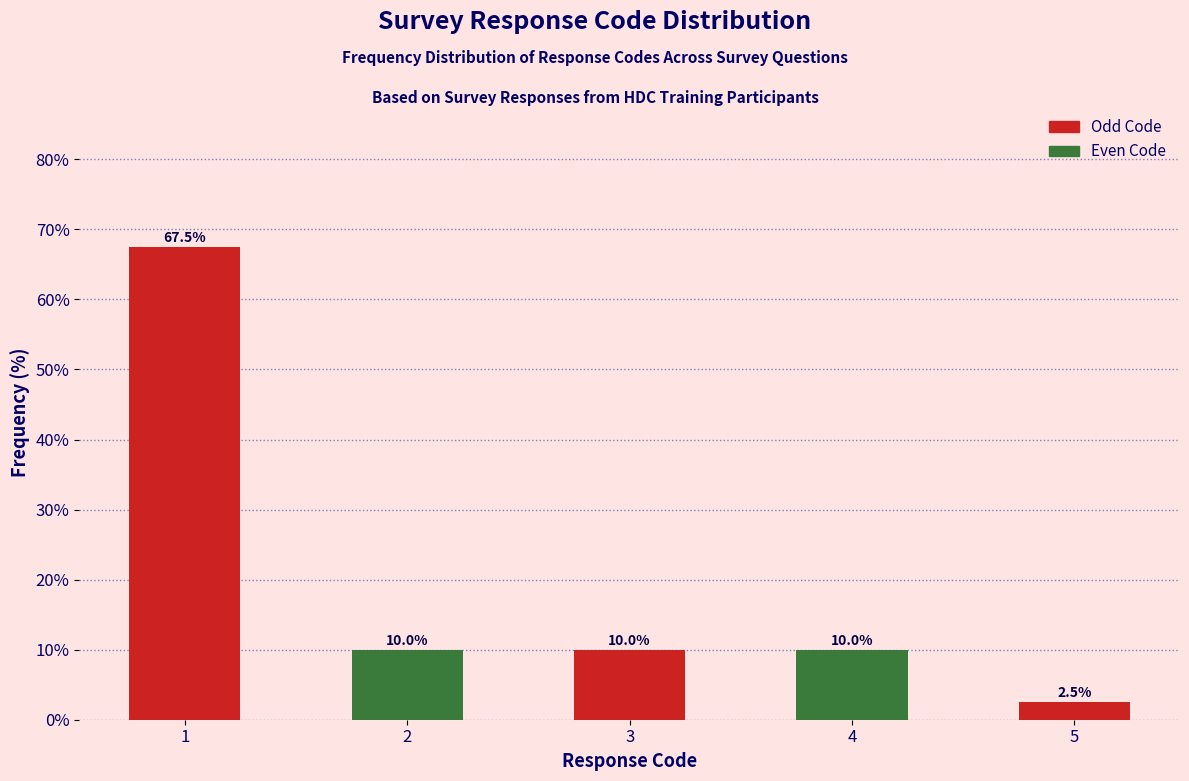

Reading right to left, list all the values displayed in this chart.

5=2.5	4=10.0	3=10.0	2=10.0	1=67.5